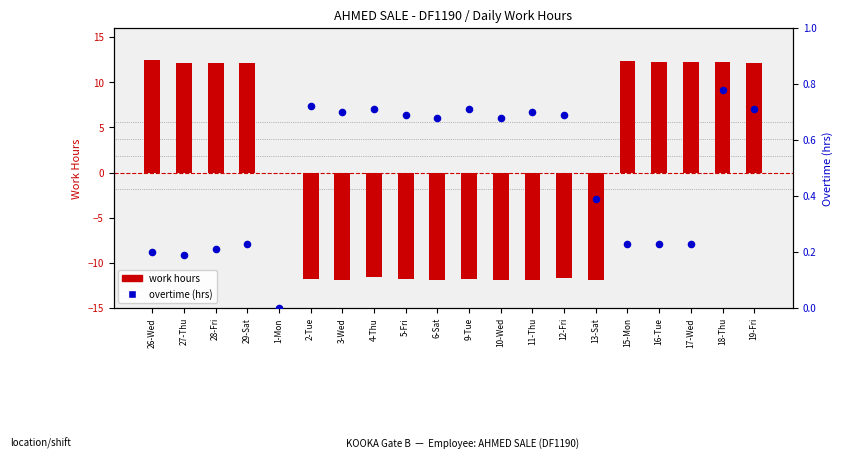

Which series contains the lowest Y value?

work hours